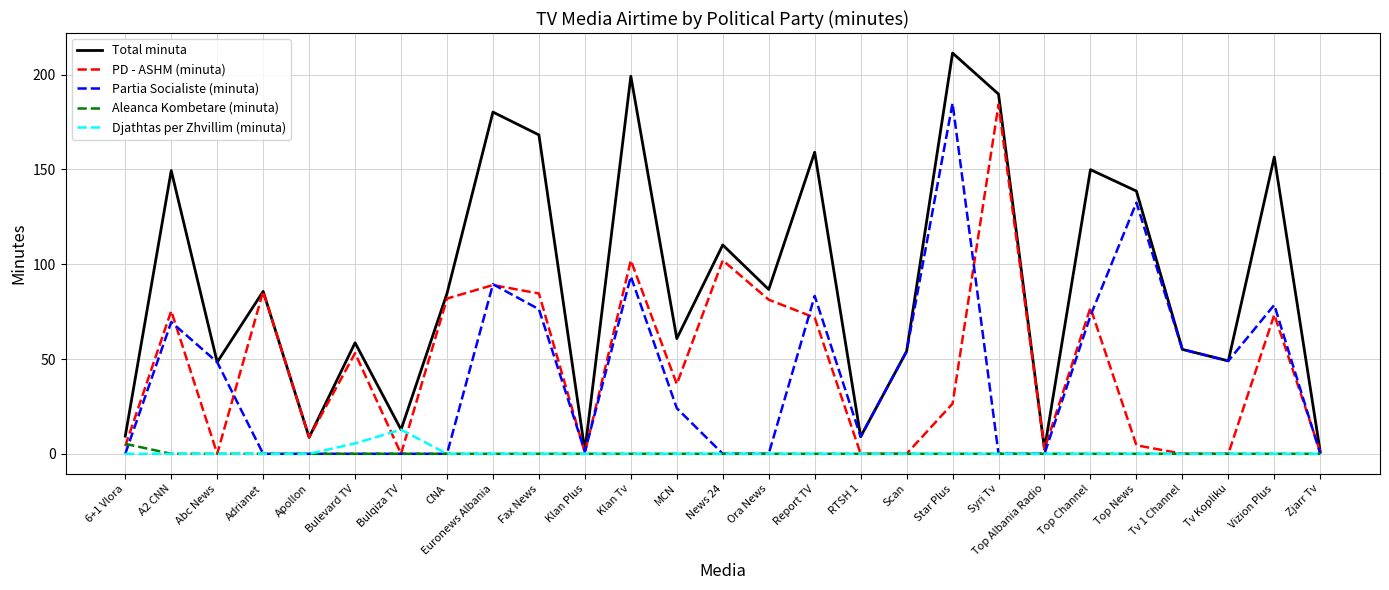

Is it true that Aleanca Kombetare (minuta) equals 0.0 at Abc News?

True